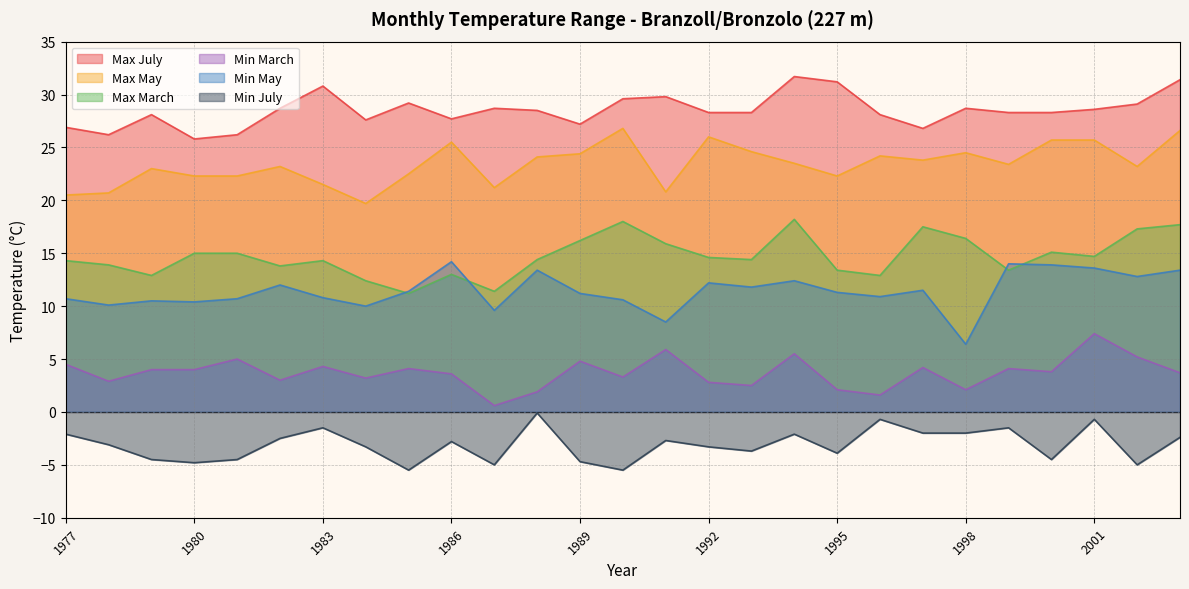

How many lines are shown in the chart?

6